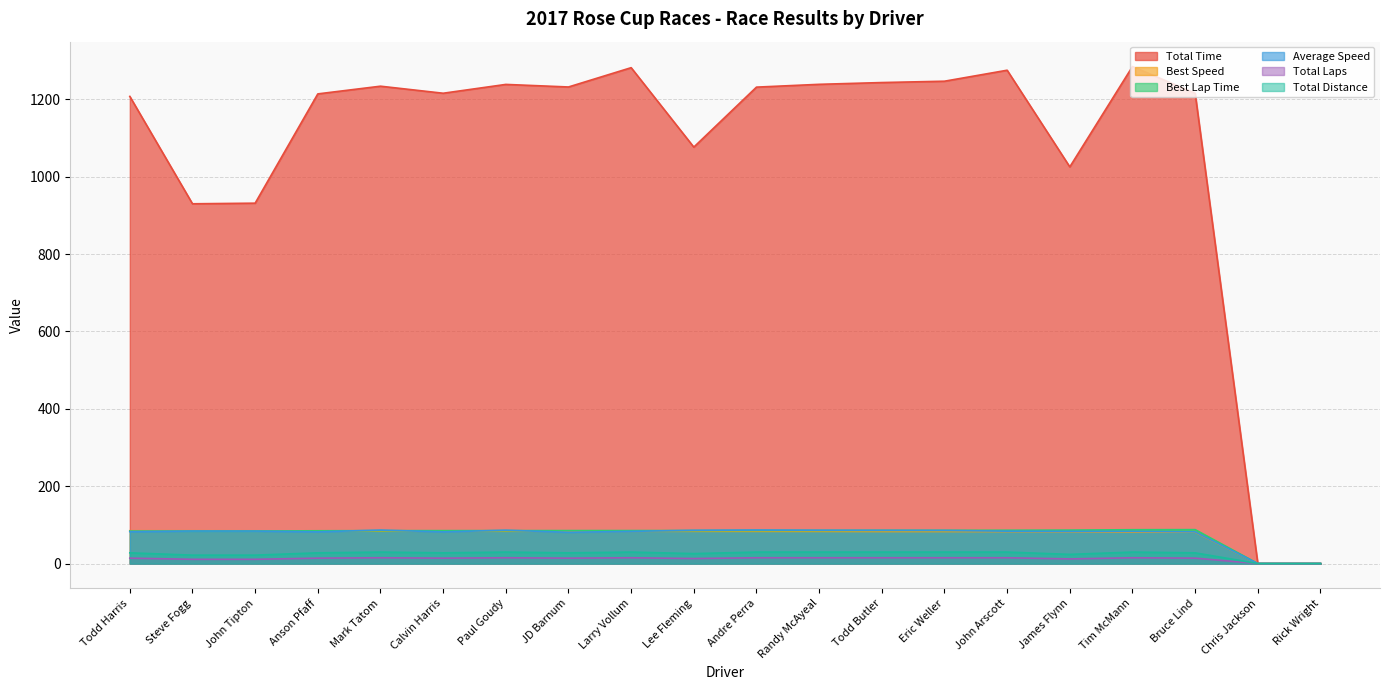

Rank the series at Todd Harris from lowest to highest value.

Total Laps, Total Distance, Average Speed, Best Lap Time, Best Speed, Total Time